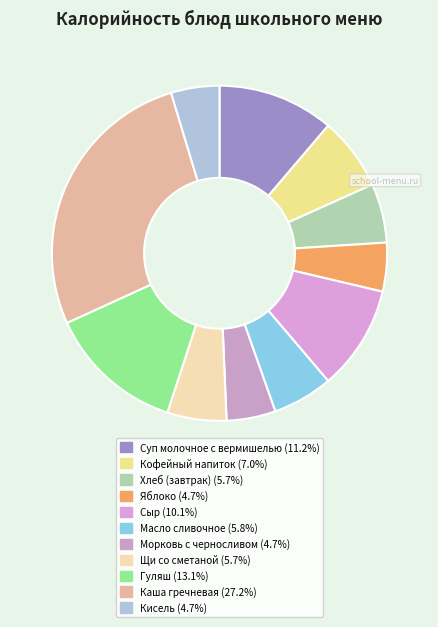

Is it true that Масло сливочное is 6% of the pie?

True